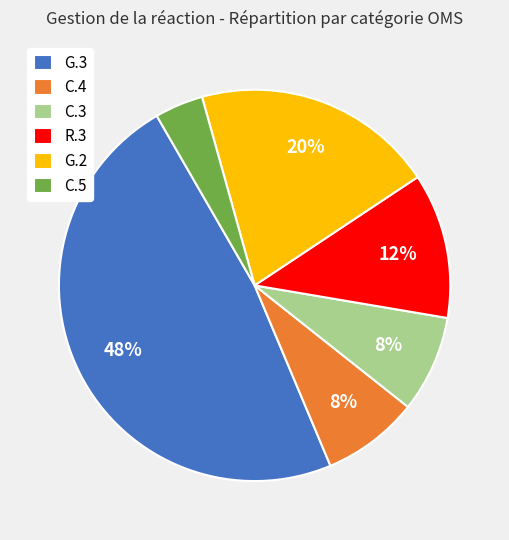

The R.3 slice represents 22% of the pie. True or false?

False